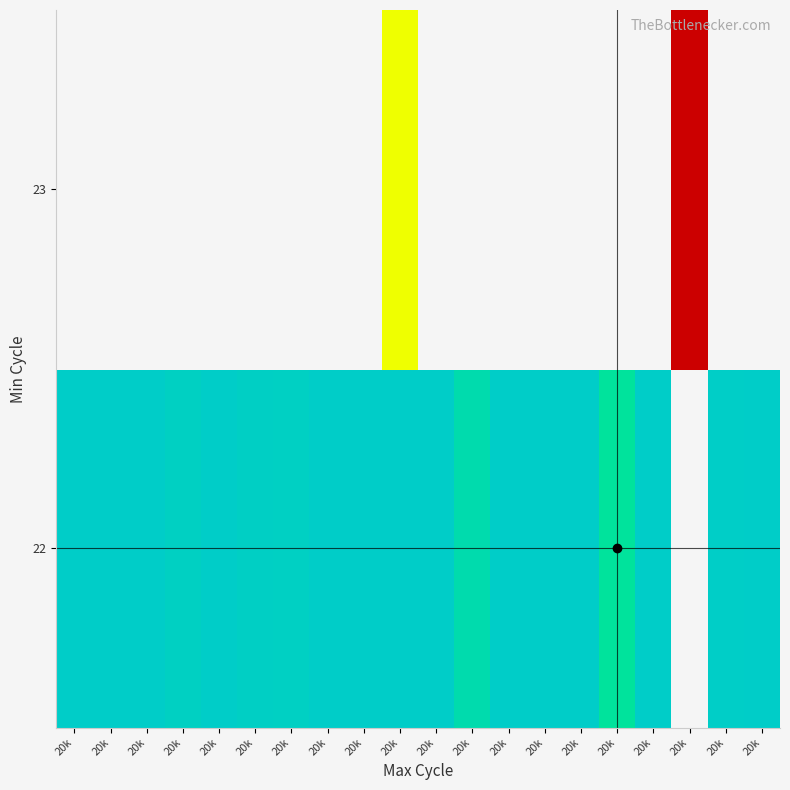

How many values in the 22 series exceed 6306891?

8